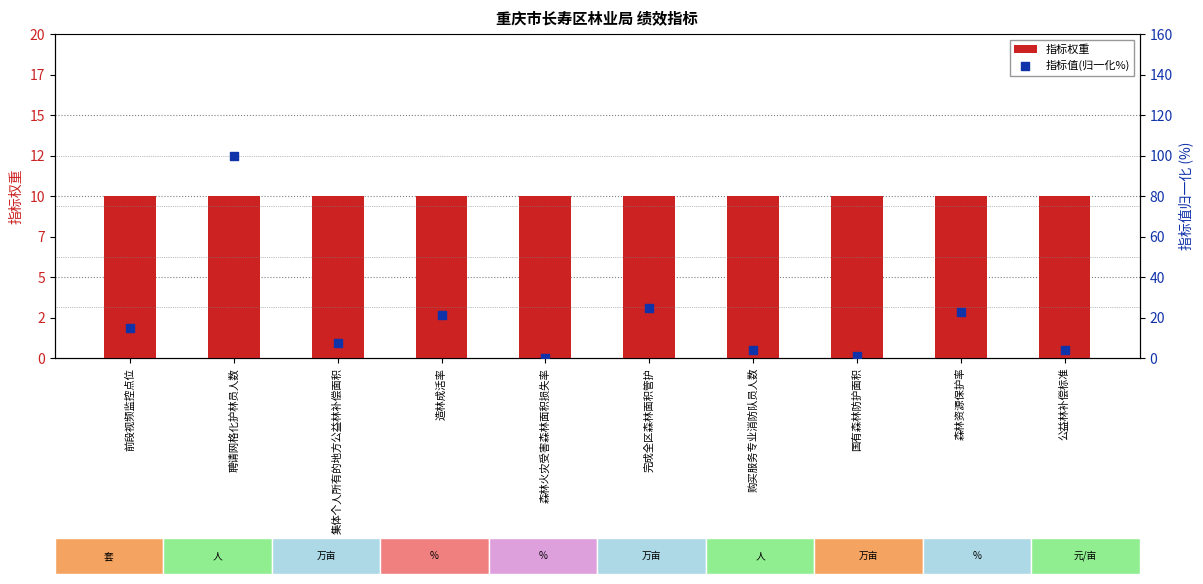

Which series reaches the minimum Y coordinate?

指标值(归一化%)